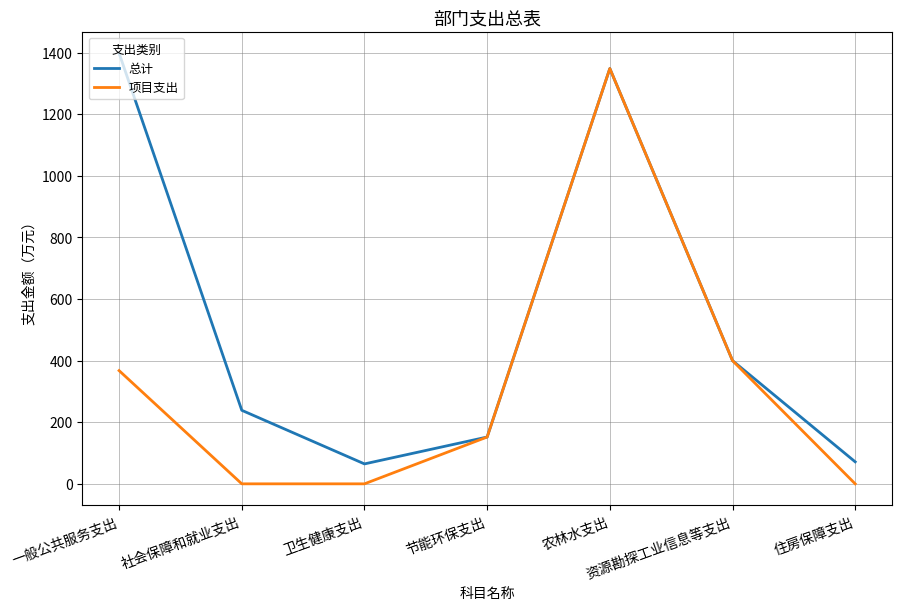

Reading left to right, list all the values displayed in this chart.

总计: 一般公共服务支出=1398.2	社会保障和就业支出=238.8	卫生健康支出=64.7	节能环保支出=152.0	农林水支出=1348.4	资源勘探工业信息等支出=400.0	住房保障支出=71.4
项目支出: 一般公共服务支出=367.6	社会保障和就业支出=0.0	卫生健康支出=0.0	节能环保支出=152.0	农林水支出=1348.4	资源勘探工业信息等支出=400.0	住房保障支出=0.0